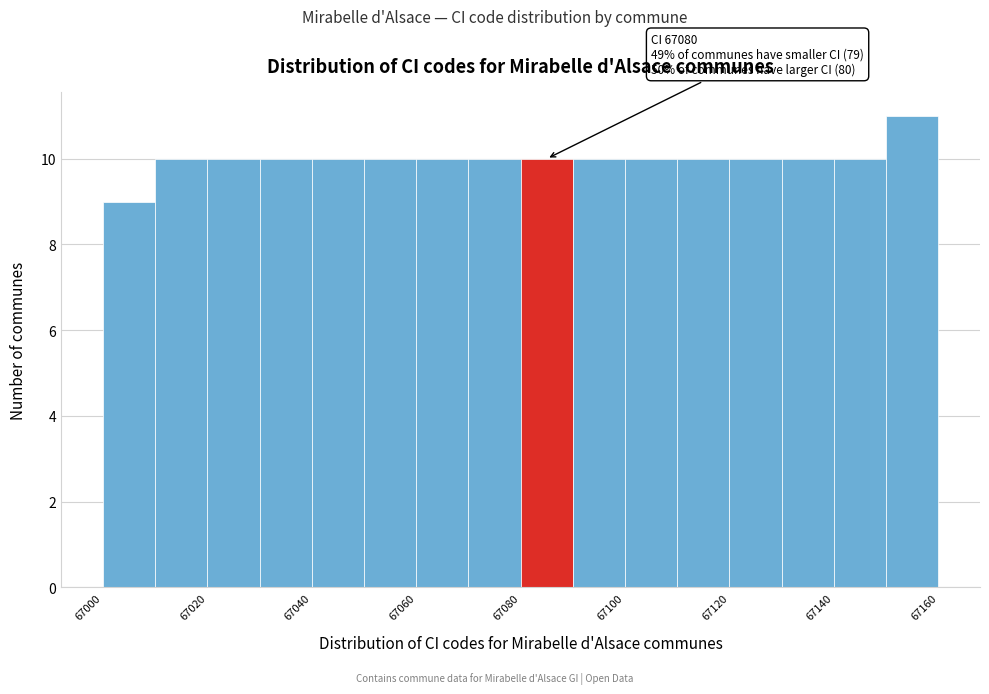

Which range on the x-axis has the tallest bar?

67150 to 67160